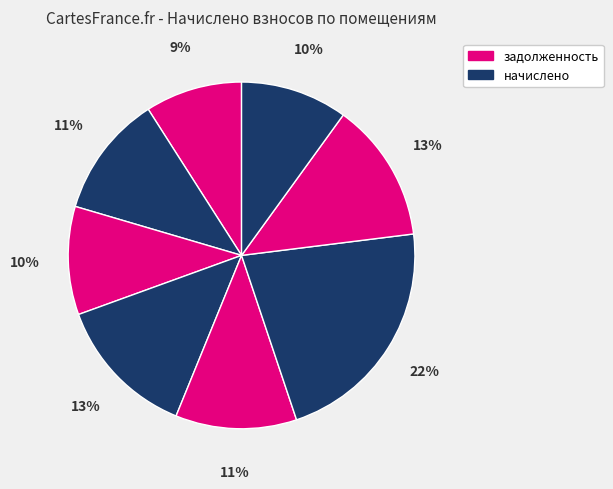

How many slices are in this pie chart?

8